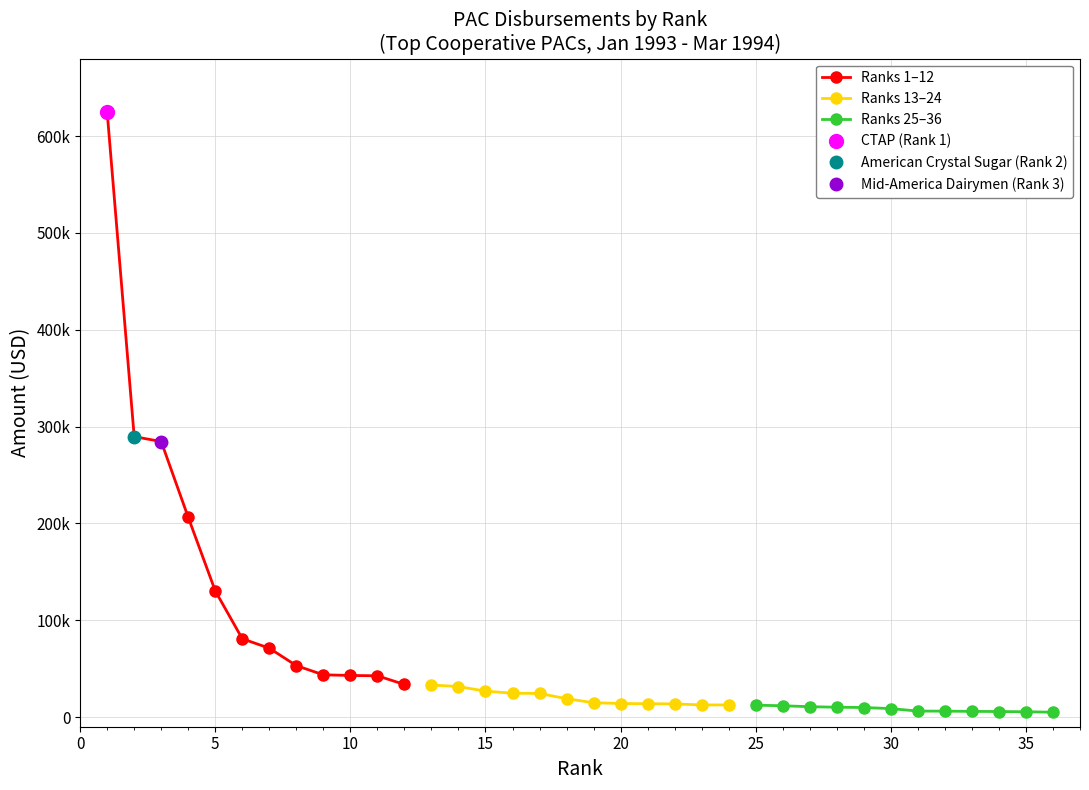

What is the average value of the Ranks 25–36 series?

8128